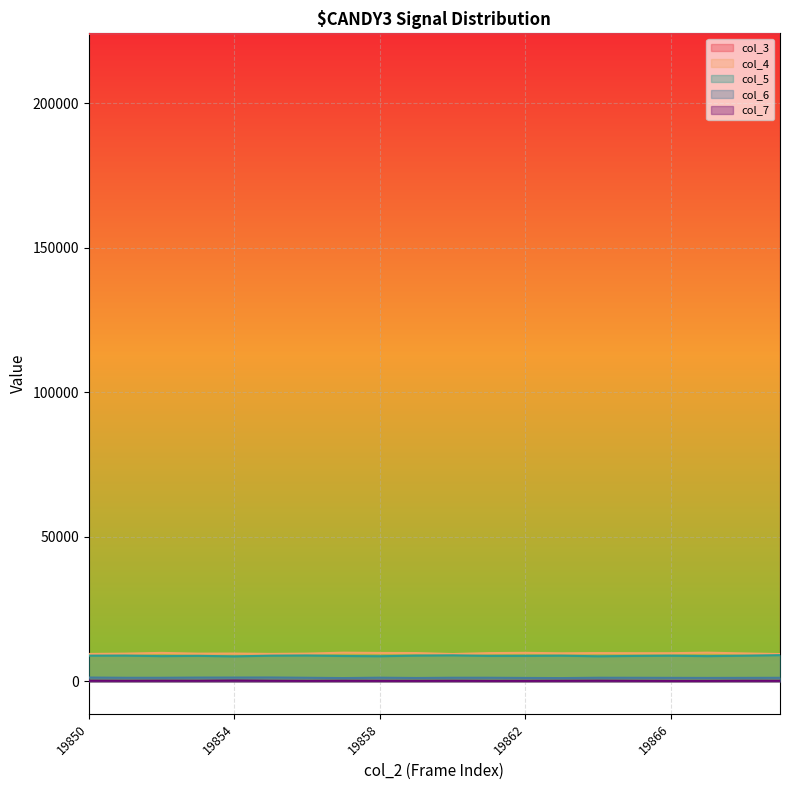

True or false: col_5 and col_7 intersect in this chart.

False